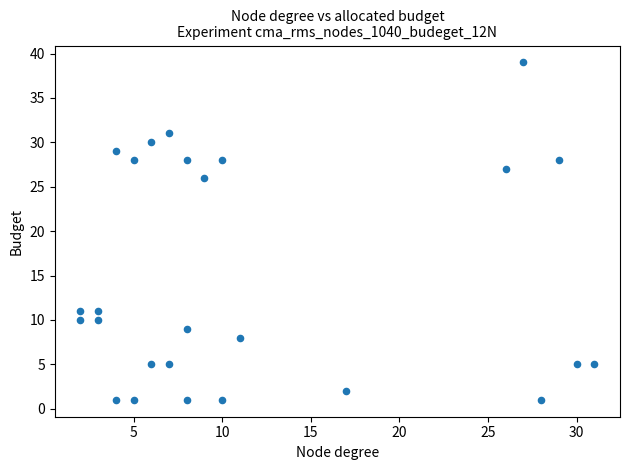

What Y value in the scatter plot is closest to 20?

26